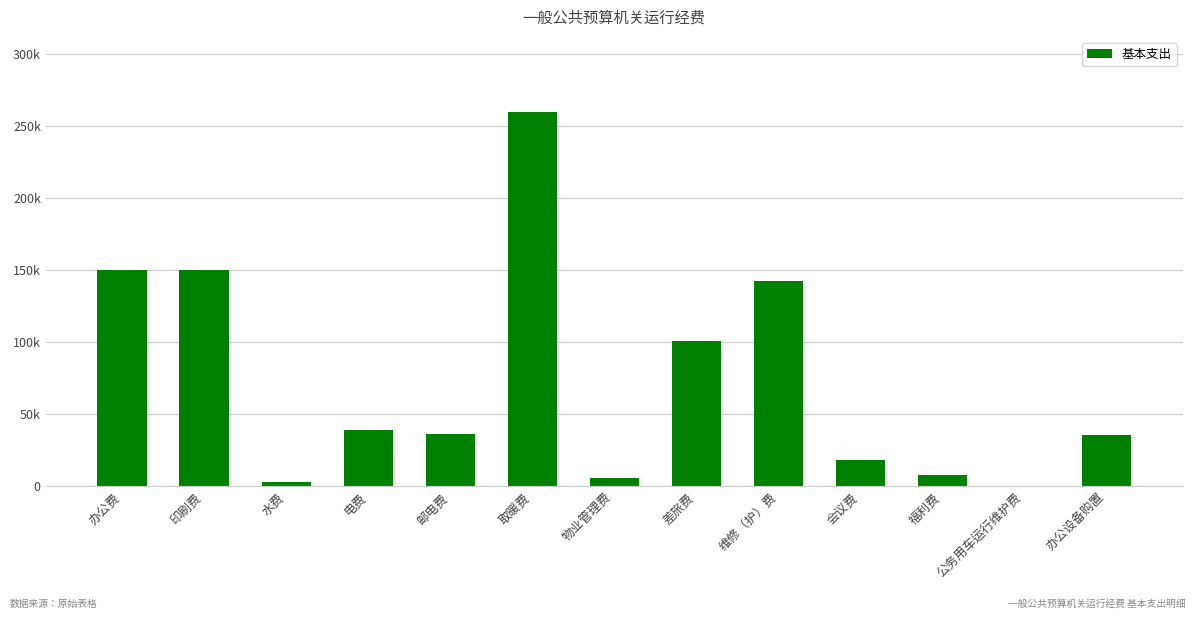

What is the sum of all values?

949425